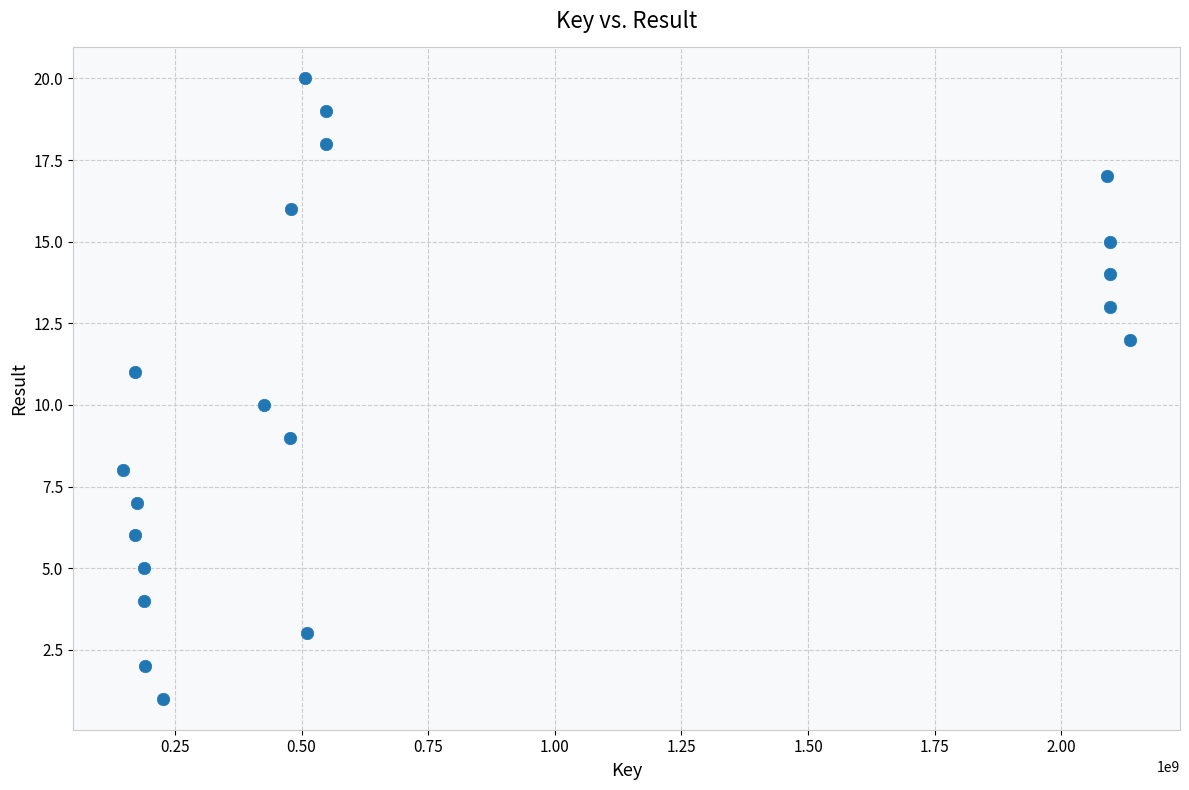

What is the range of X values (max minus min)?

1986543870